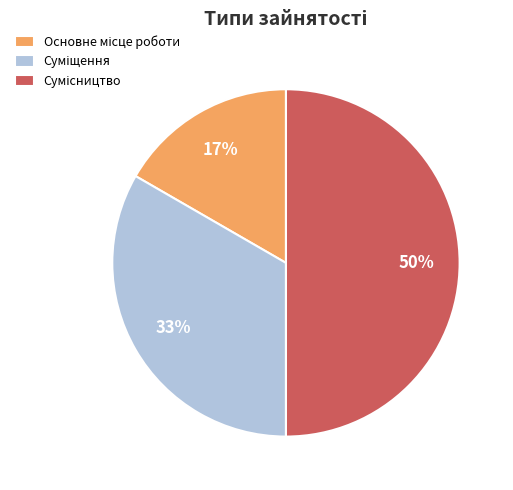

To the nearest percent, what is the difference between the largest and smallest slice percentages?

33%